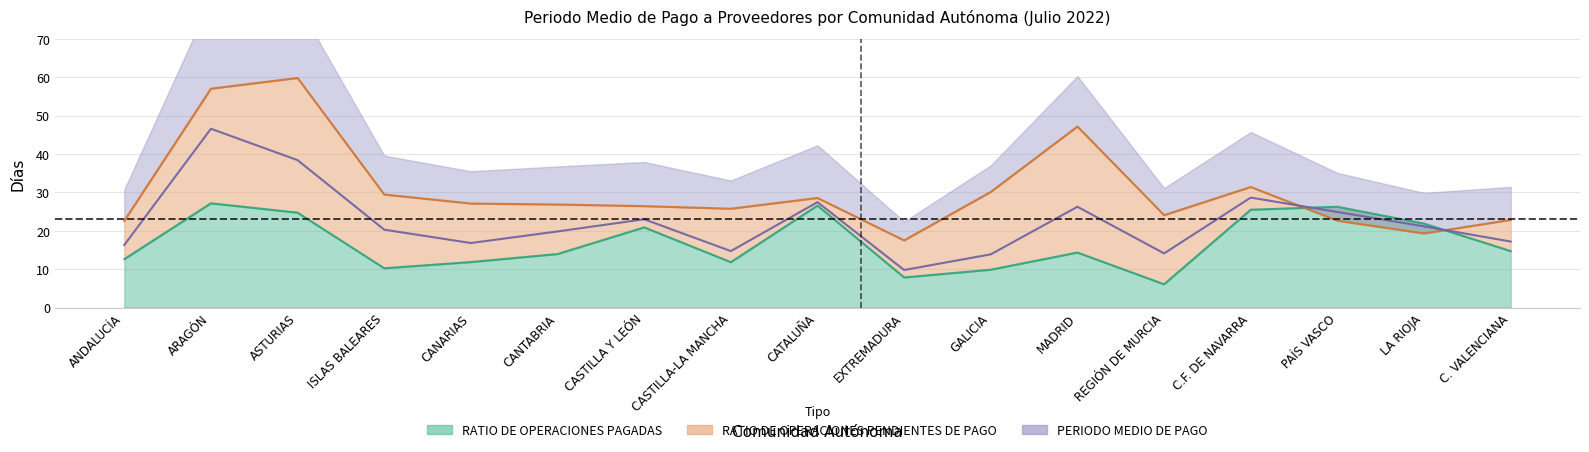

True or false: periodo_medio has a value of 21.1 at LA RIOJA.

True